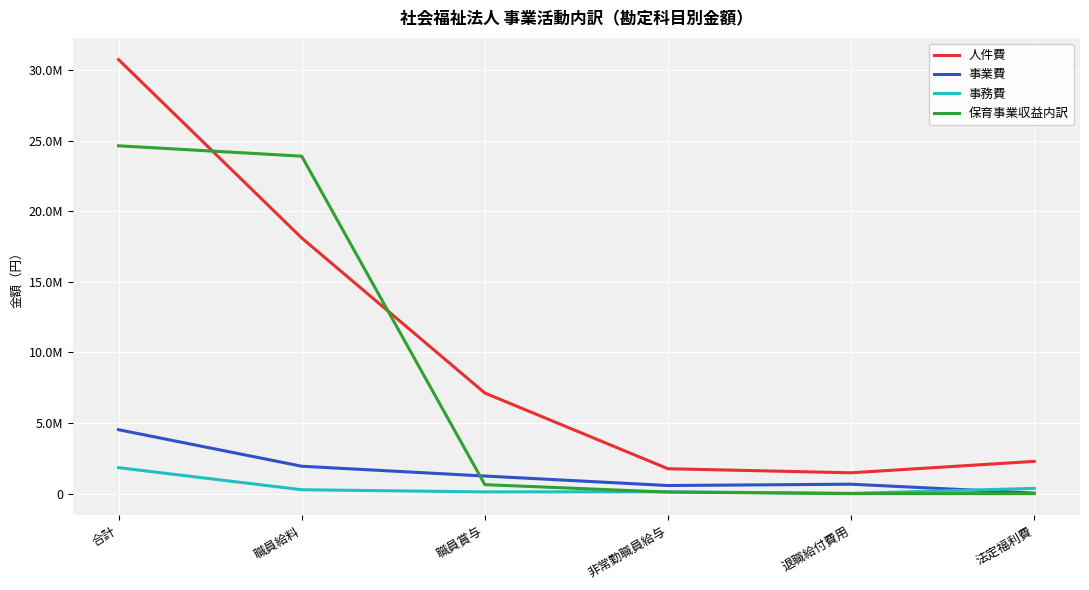

True or false: 保育事業収益内訳 and 人件費 intersect in this chart.

True